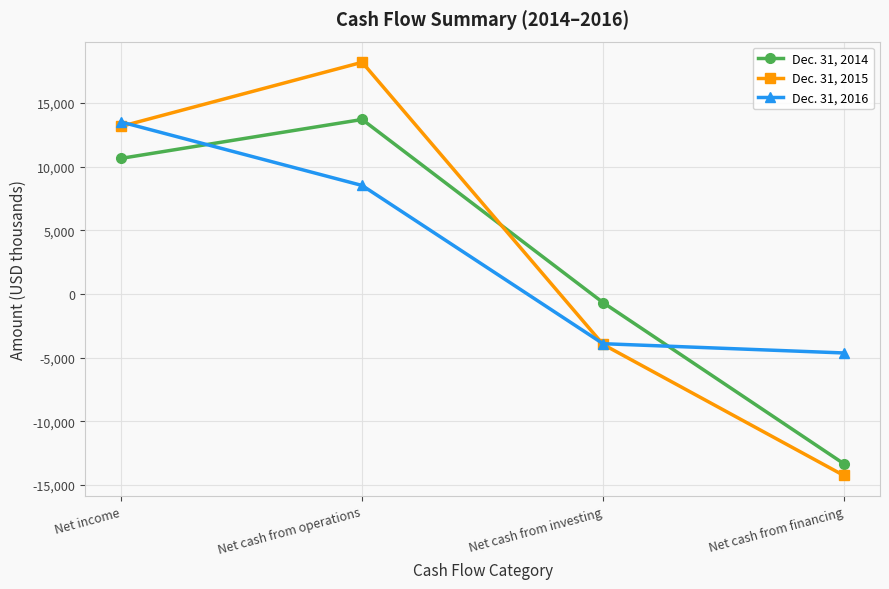

What is the difference between the highest and lowest values at Net cash from operations?

9681